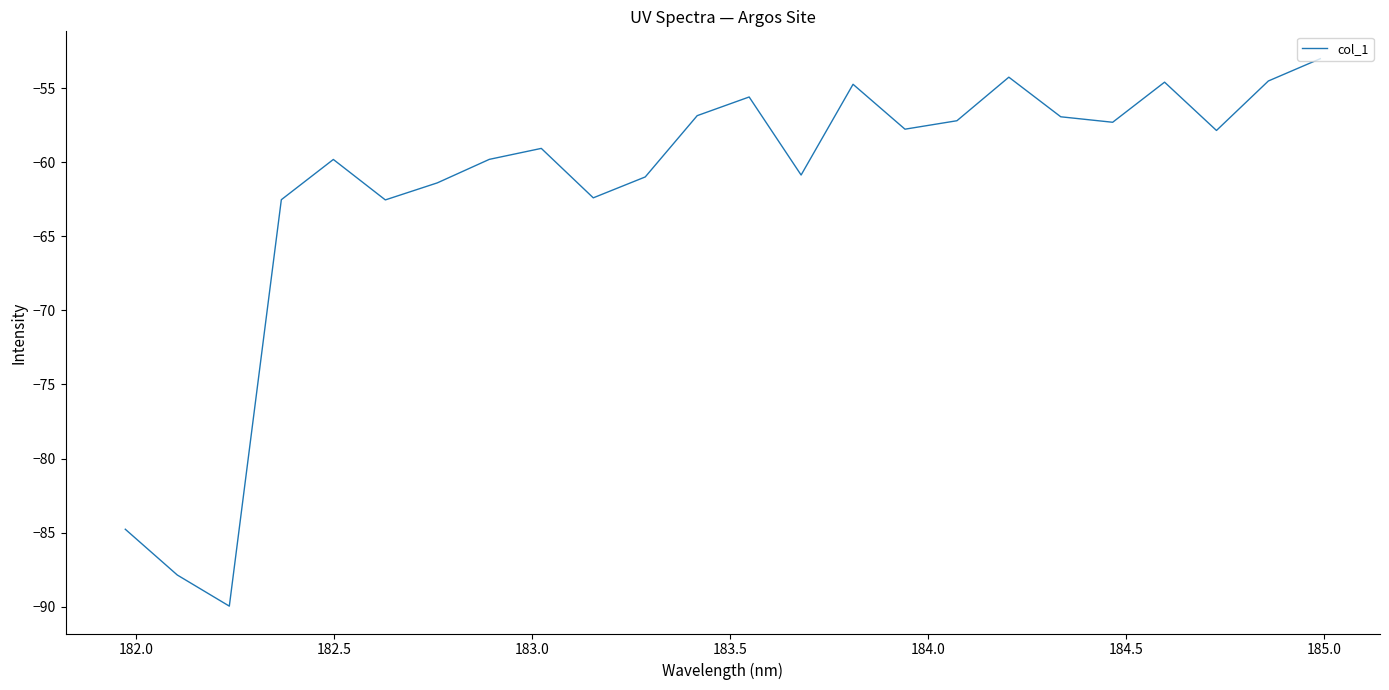

What is the greatest value displayed?

-53.0